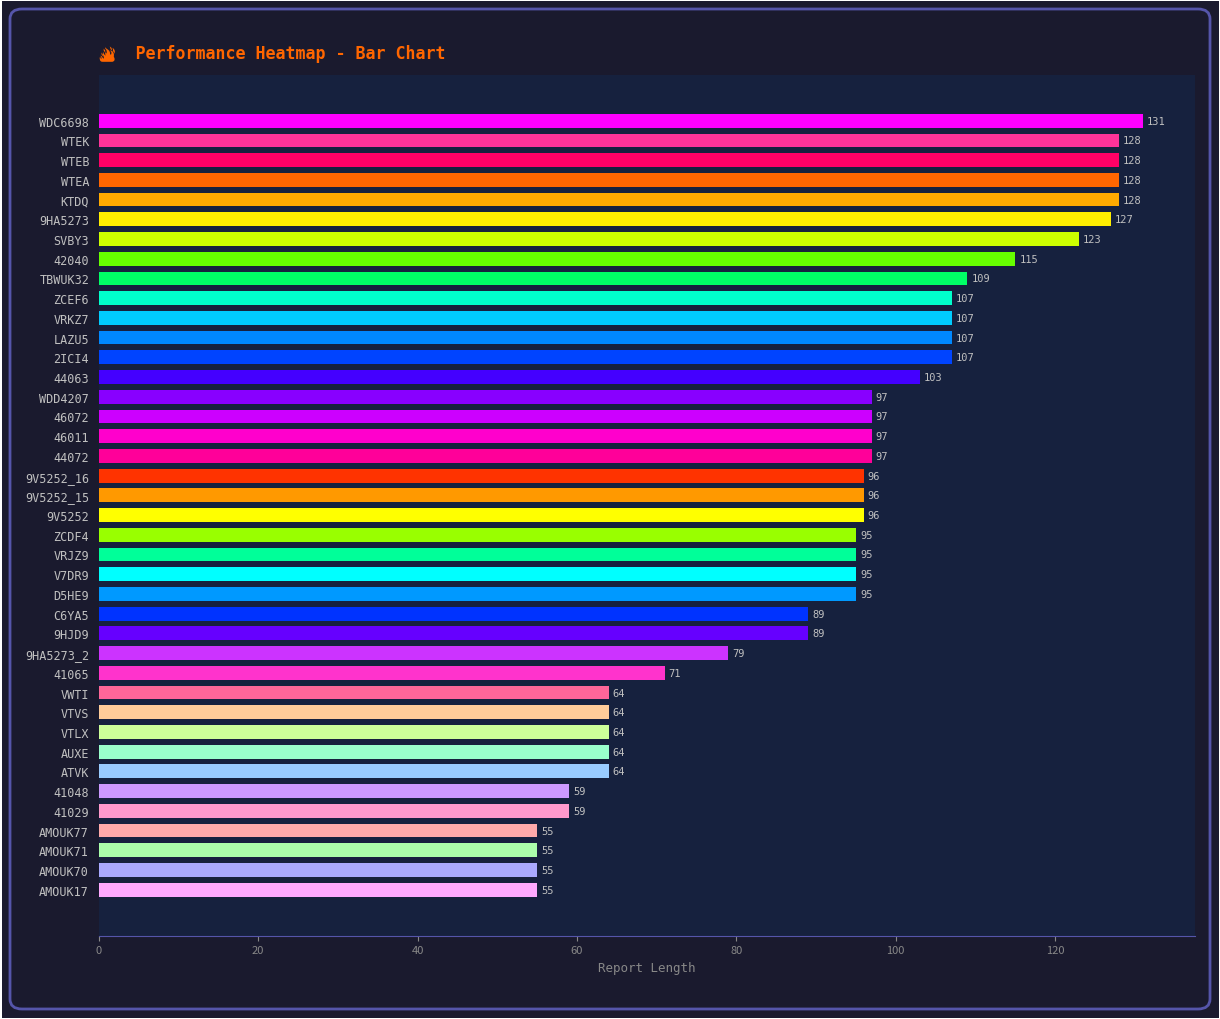

What is the change in value from 42040 to D5HE9?

-20